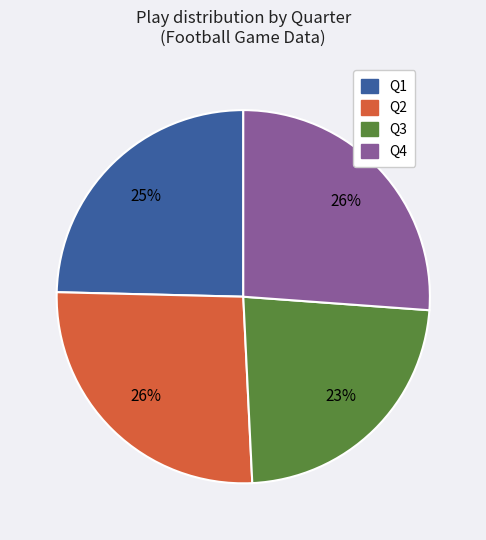

Which slice is the smallest?

Q3